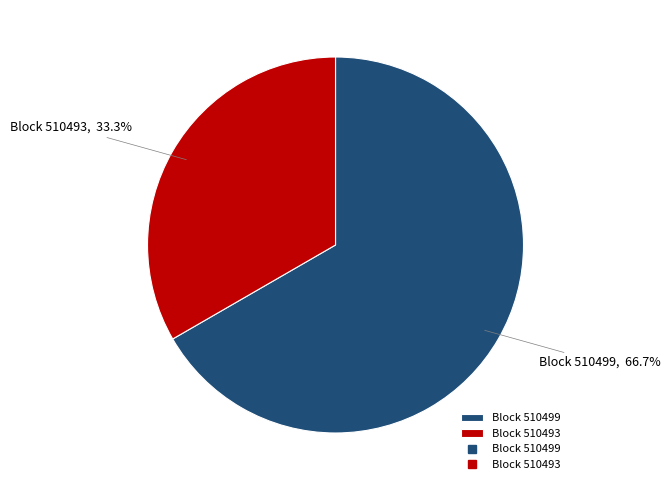

Rank the categories by value from lowest to highest.

Block 510493, Block 510499